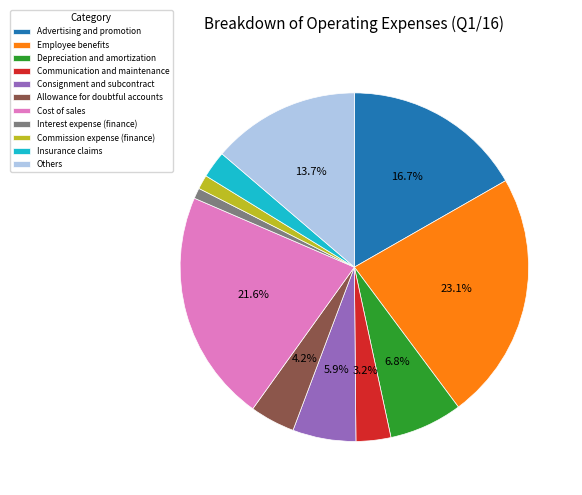

Which slice is the largest?

Employee benefits